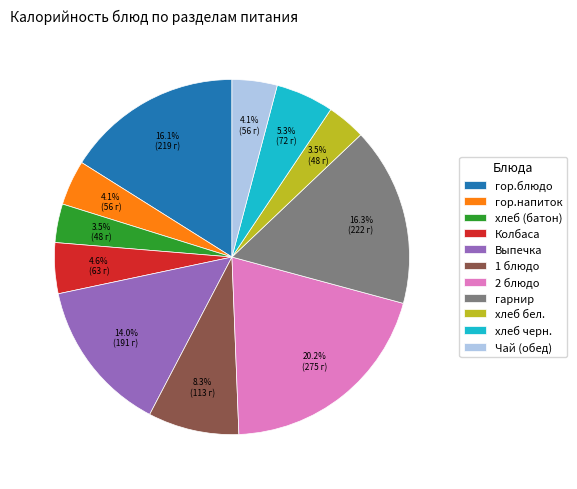

Count the number of slices in the pie.

11